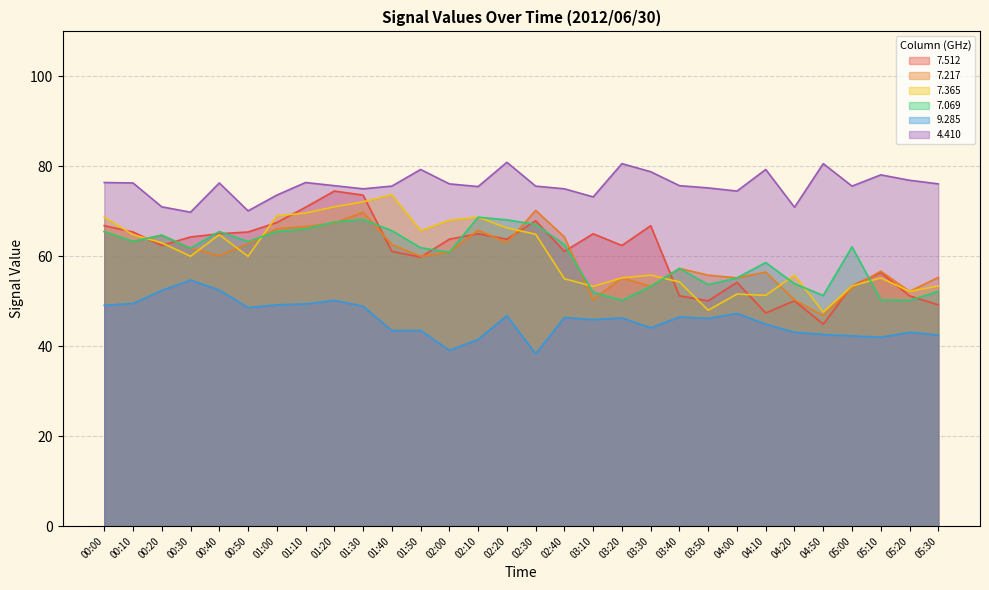

True or false:   7.217 and   7.512 intersect in this chart.

True